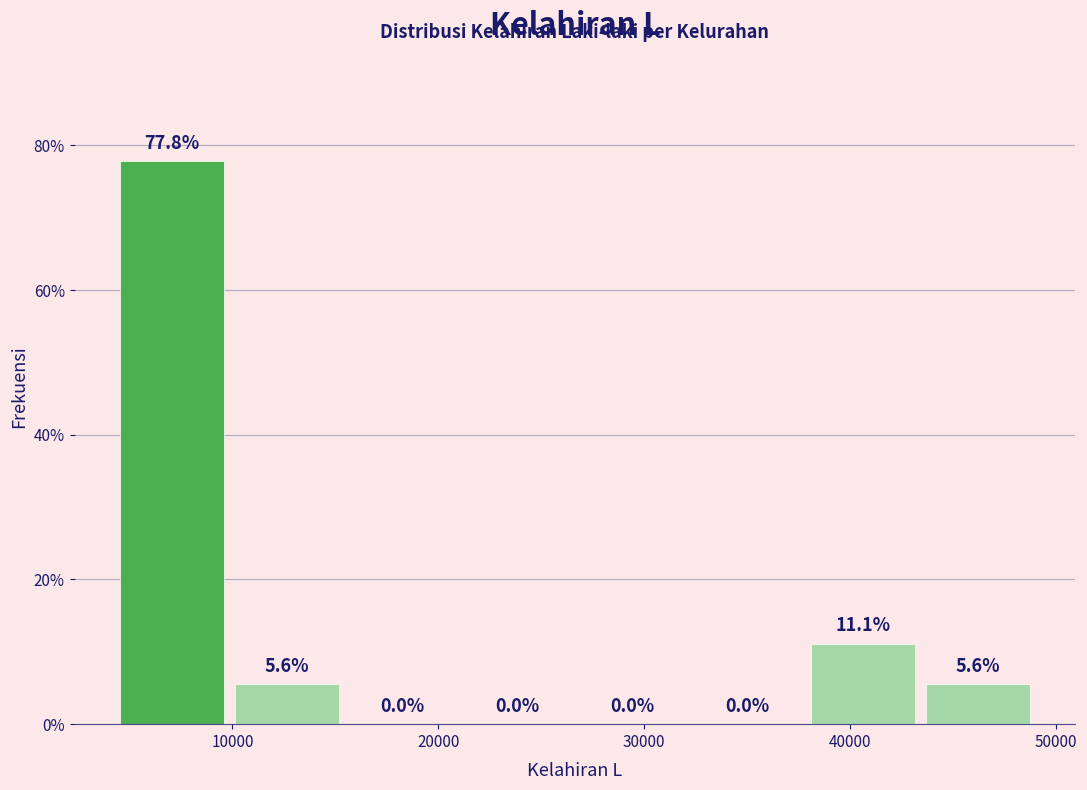

Reading left to right, transcribe this chart: for each bar, give the range it covers on the x-axis and its height. The bar edges are not printed on the chart, so give them approximately, as read against the axis.

4000 to 10000: 77.8
10000 to 15000: 5.6
15000 to 21000: 0.0
21000 to 27000: 0.0
27000 to 32000: 0.0
32000 to 38000: 0.0
38000 to 43000: 11.1
43000 to 49000: 5.6